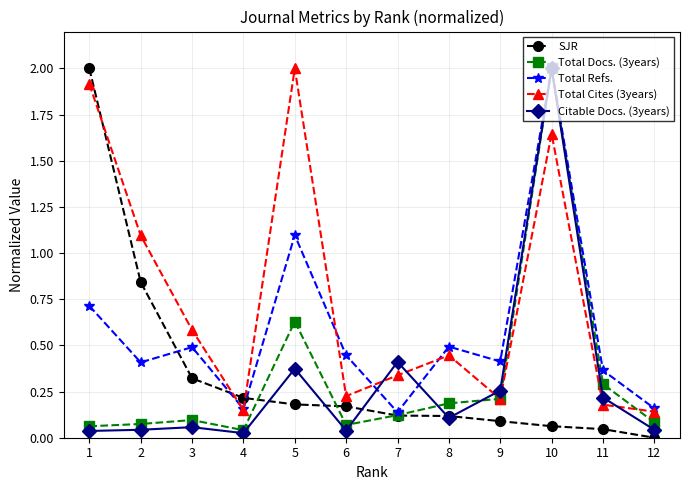

How many intersections are there between Total Cites (3years) and SJR?

3